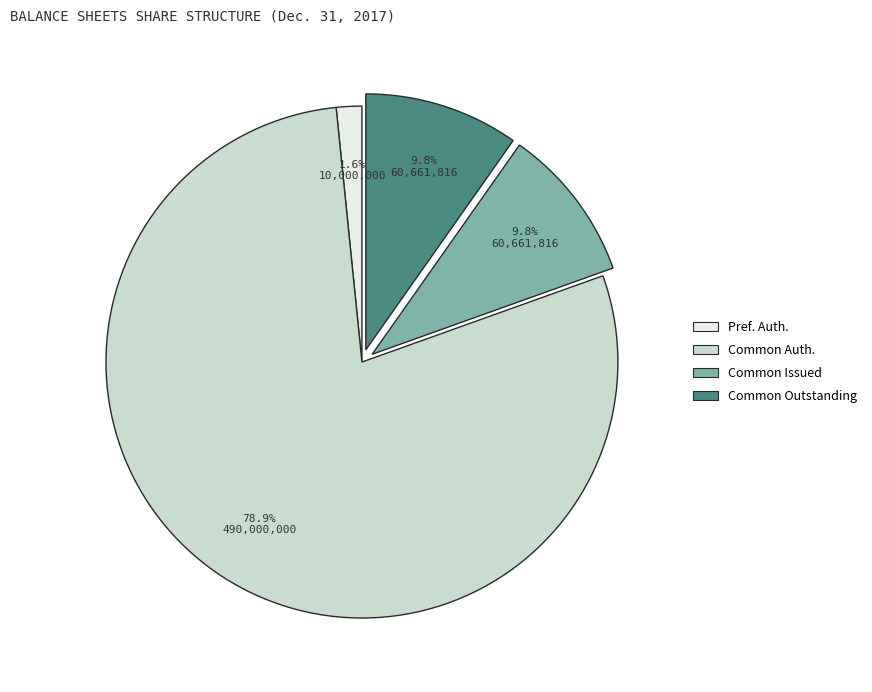

Which category has the biggest portion of the pie?

Common Auth.